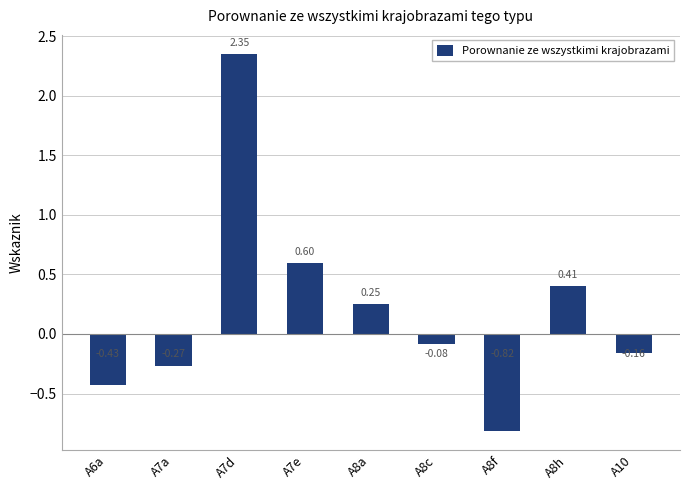

What is the change in value from A7d to A8h?

-1.9